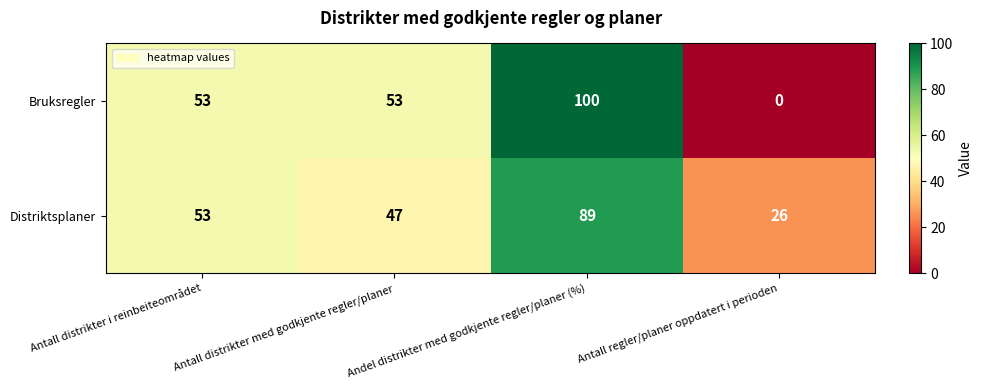

Between Antall distrikter i reinbeiteområdet and Antall regler/planer oppdatert i perioden, which series saw the biggest shift?

Bruksregler